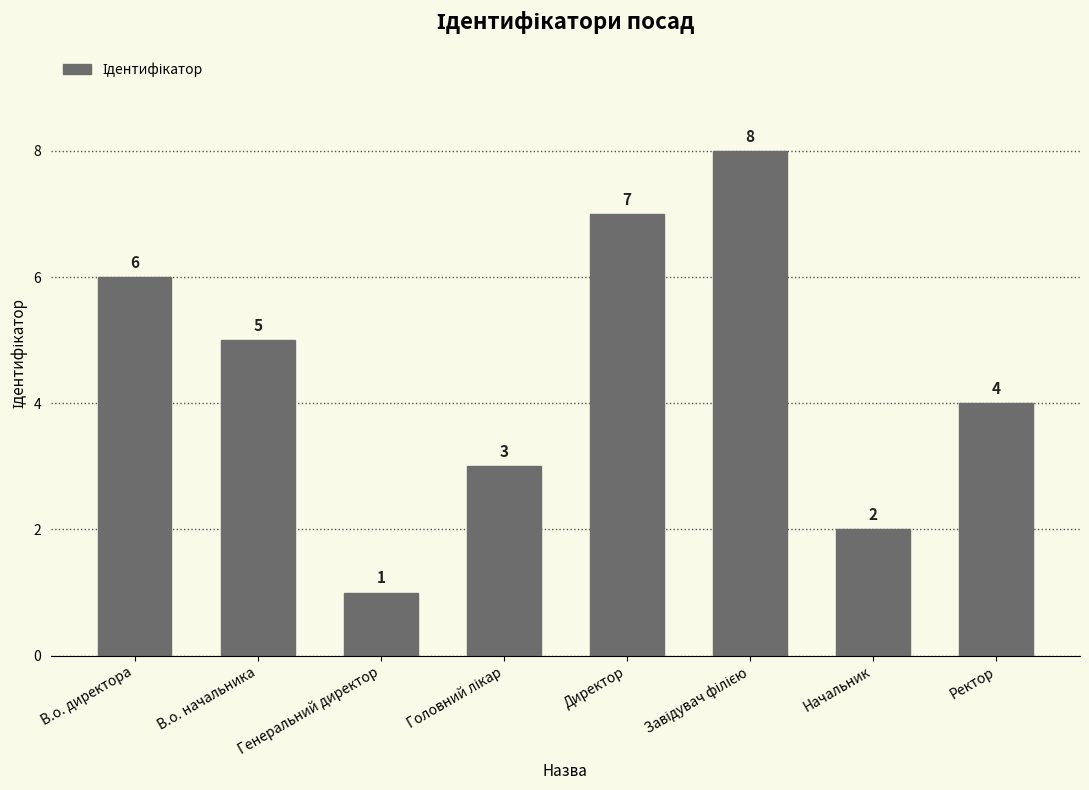

Which label corresponds to the smallest value in the chart?

Генеральний директор